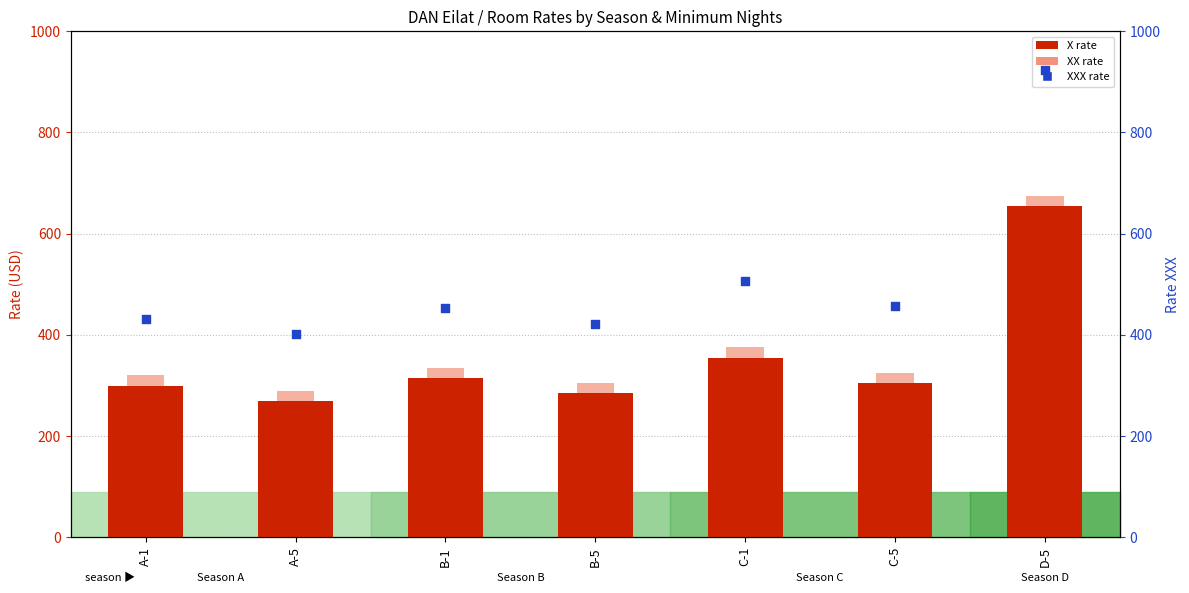

Which series contains the highest Y value?

XXX (percentile)